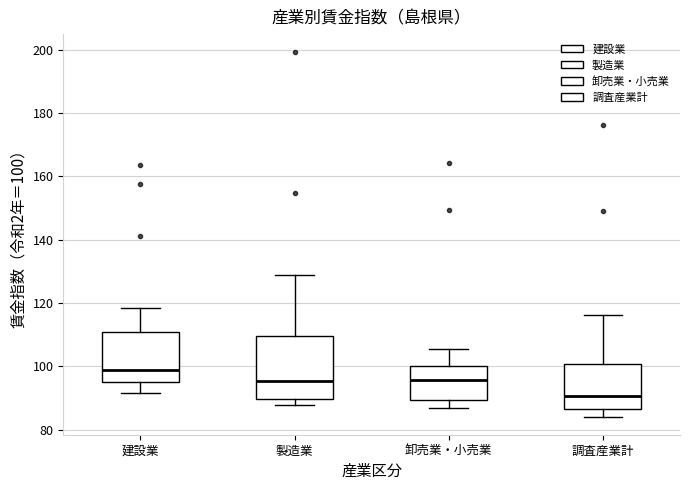

Reading left to right, read every box against the y-axis: the position of its median line, the range the box covers, and the ends of its whiskers. The values are not printed on the chart, so give them approximately, as read against the axis.

建設業: median 98, box 96 to 110, whiskers 92 to 118
製造業: median 96, box 90 to 110, whiskers 88 to 128
卸売業・小売業: median 96, box 90 to 100, whiskers 86 to 106
調査産業計: median 90, box 86 to 100, whiskers 84 to 116